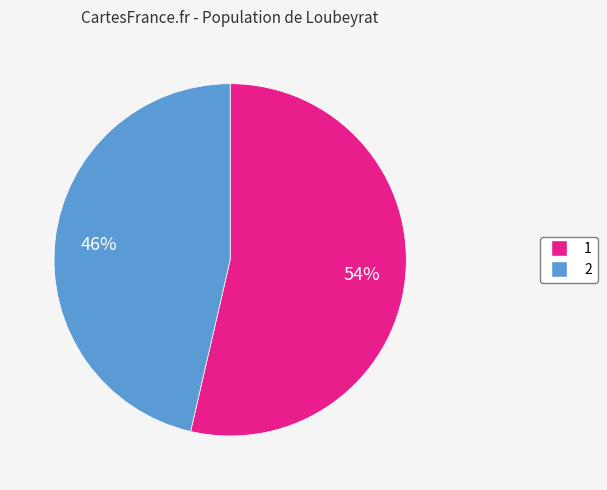

Is the sum of 2 and 1 greater than half?

Yes